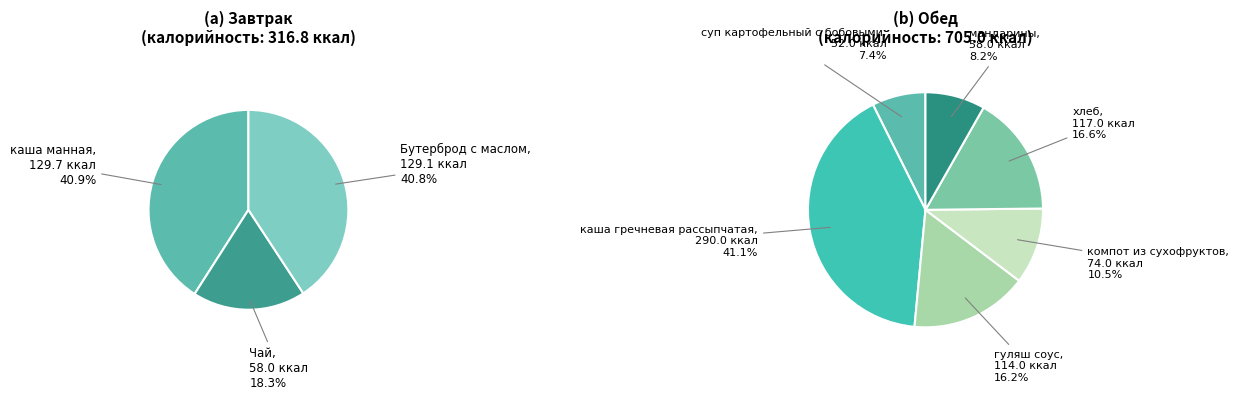

Does any single category account for the majority?

No